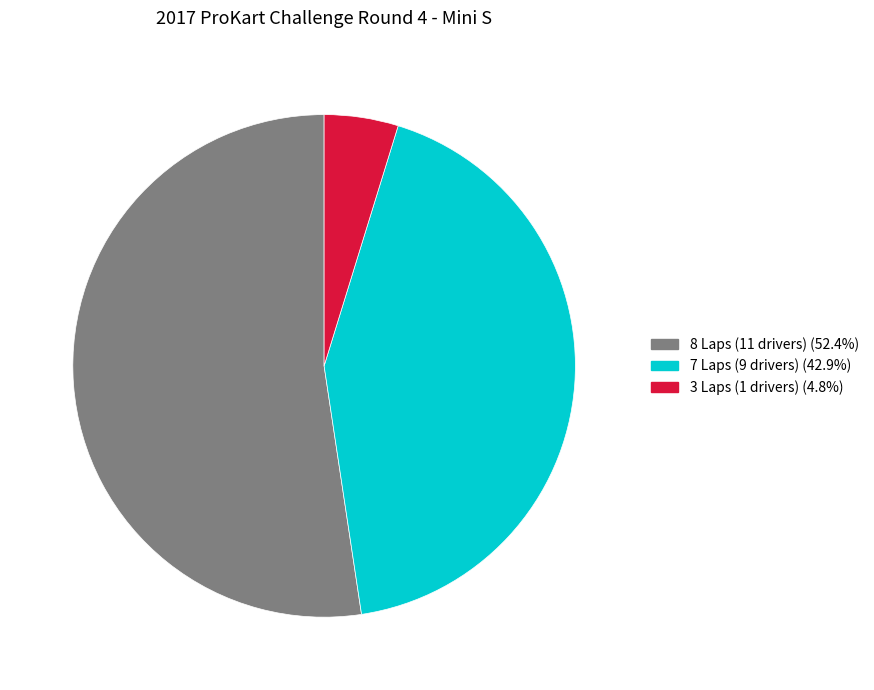

Is there a majority slice in this chart?

Yes